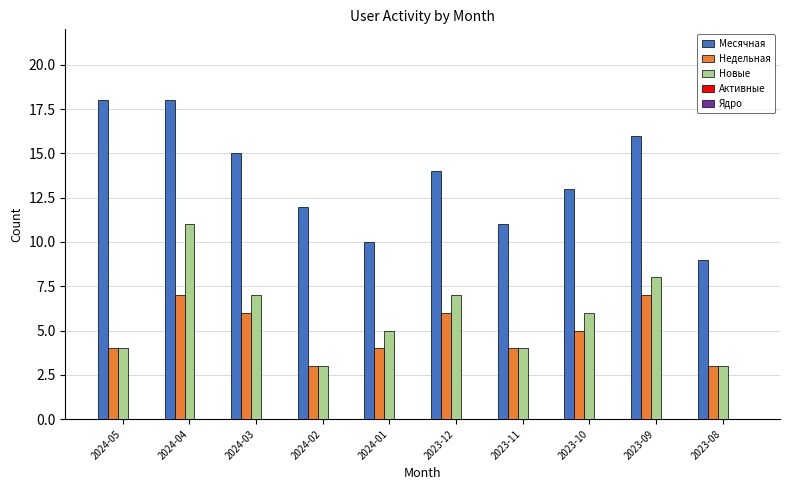

Rank the series at 2024-01 from highest to lowest value.

Месячная, Новые, Недельная